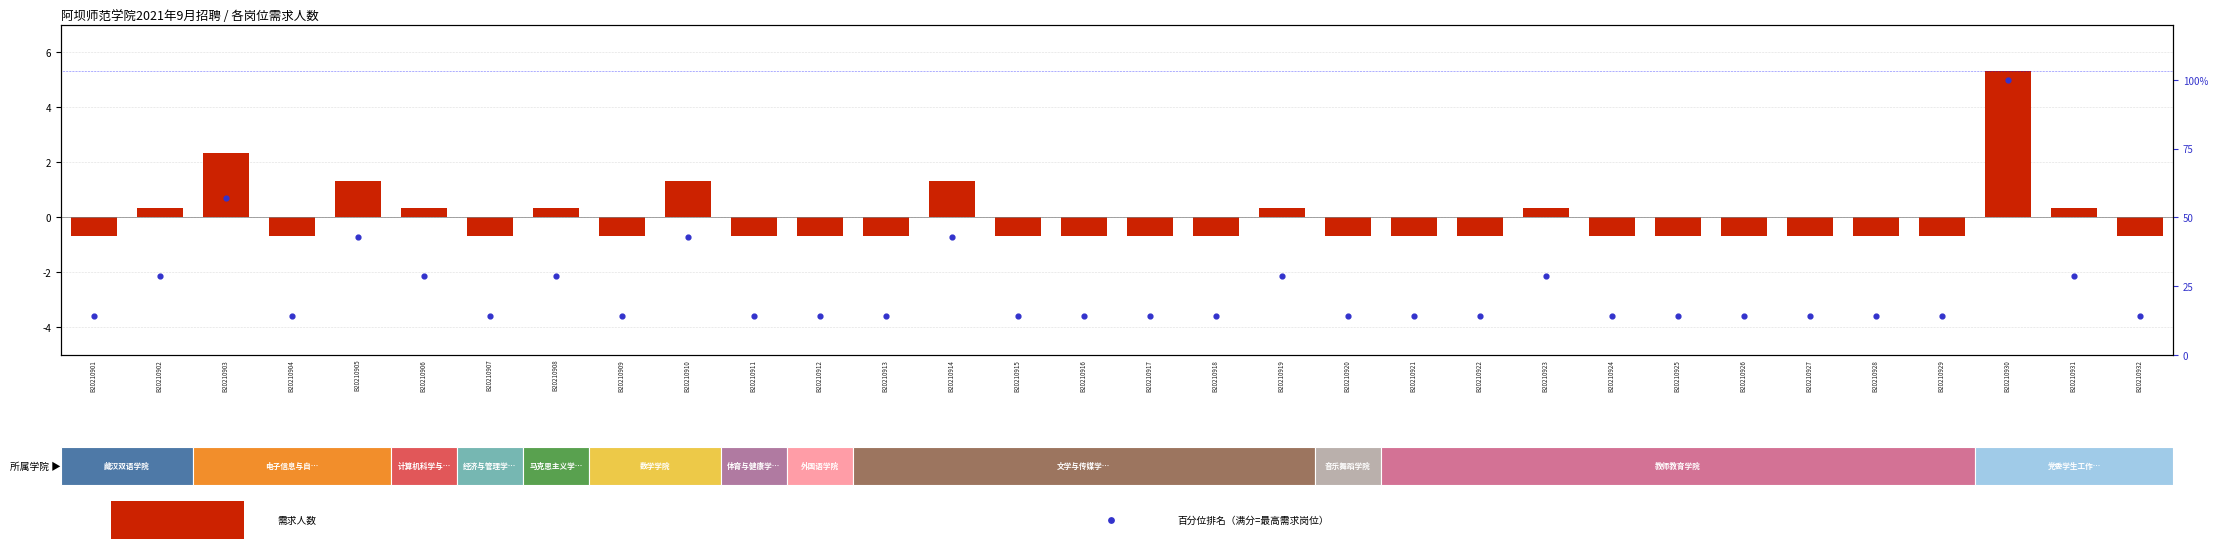

At how many categories does at least one series exceed 2?

32